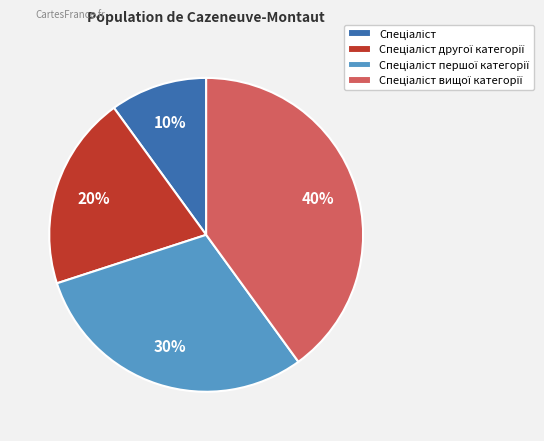

Count the number of slices in the pie.

4